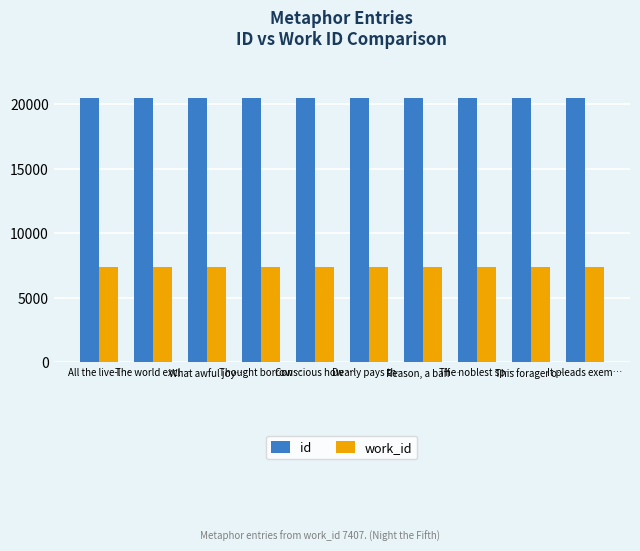

What is the value of the work_id bar at the 3rd from the left?

7407